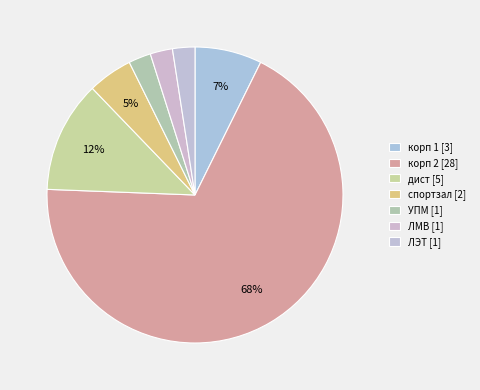

What percentage is the ЛМВ slice, to the nearest percent?

2%